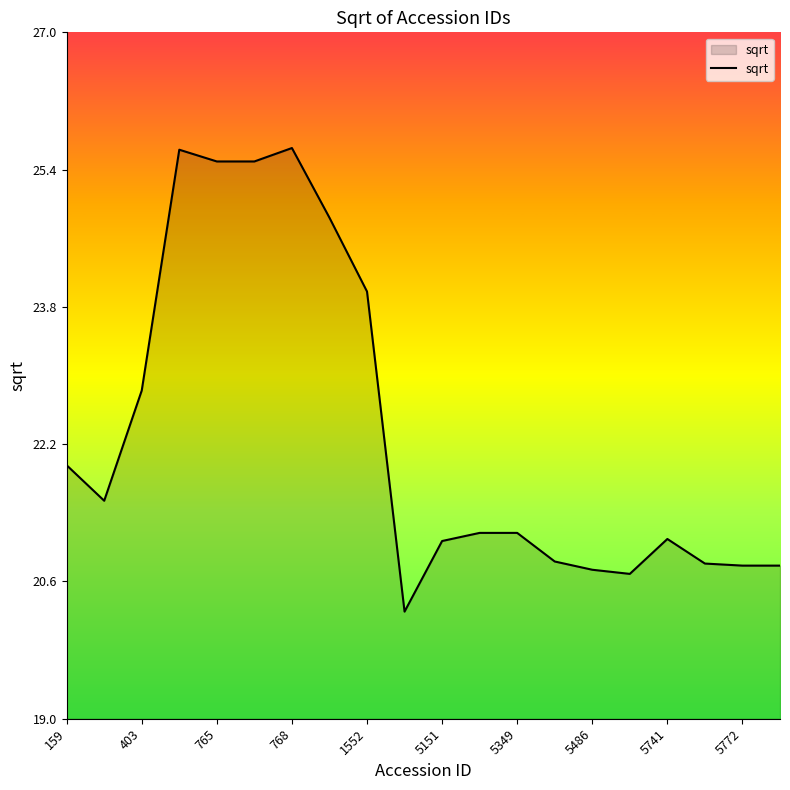

What is the smallest value displayed?

20.2